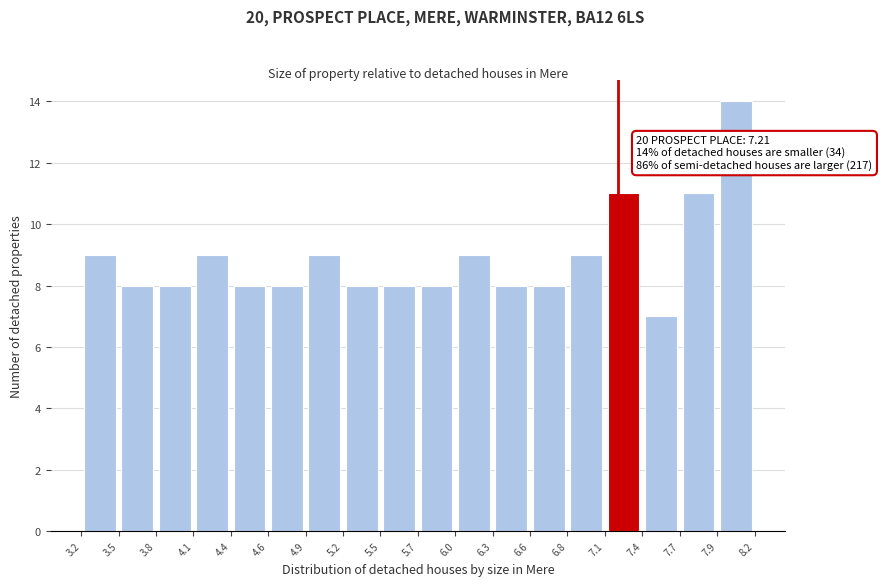

Which range on the x-axis has the tallest bar?

7.9 to 8.2